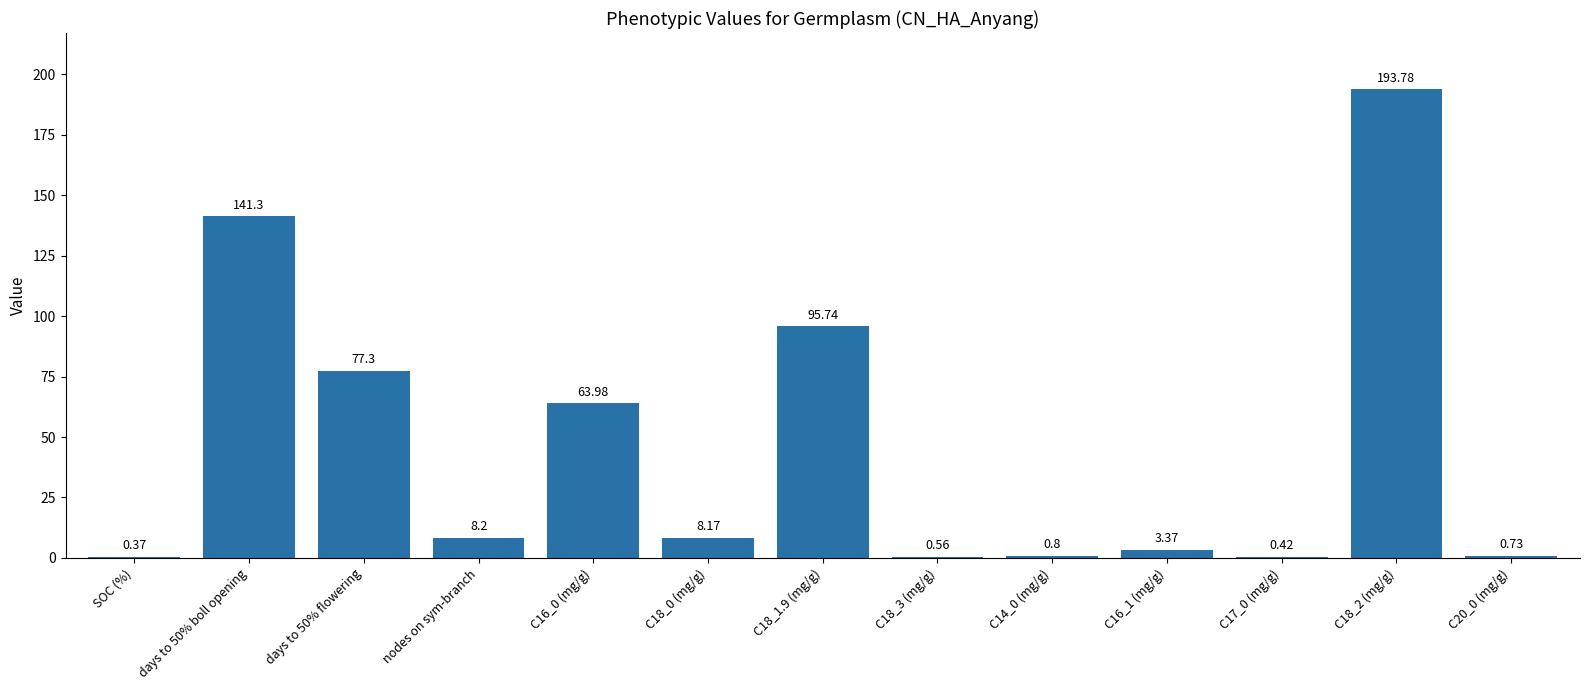

What is the sum of all values?

594.7